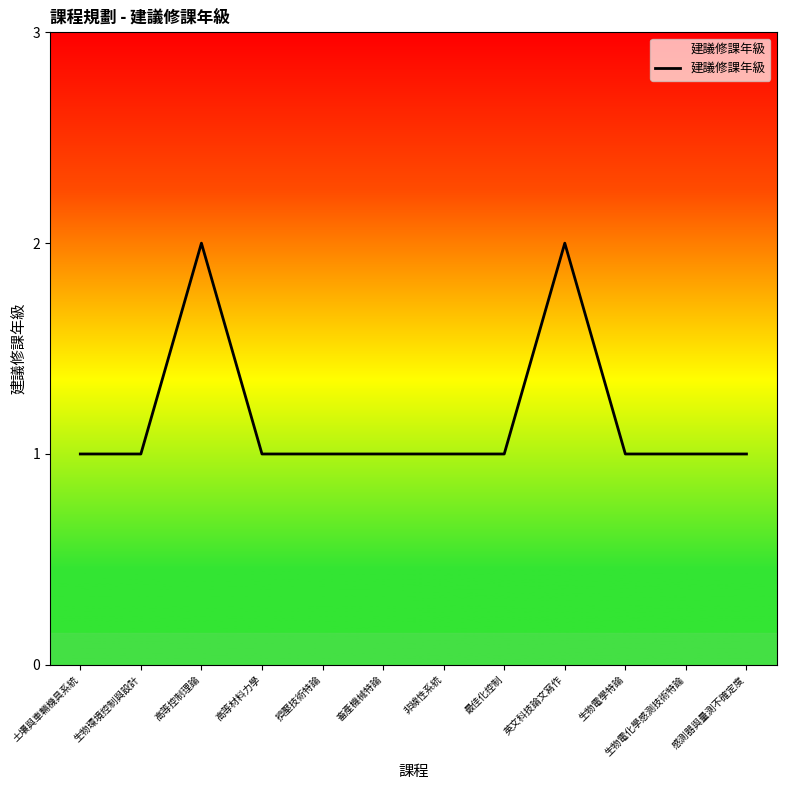

What position from the left is 擠壓技術特論?

5